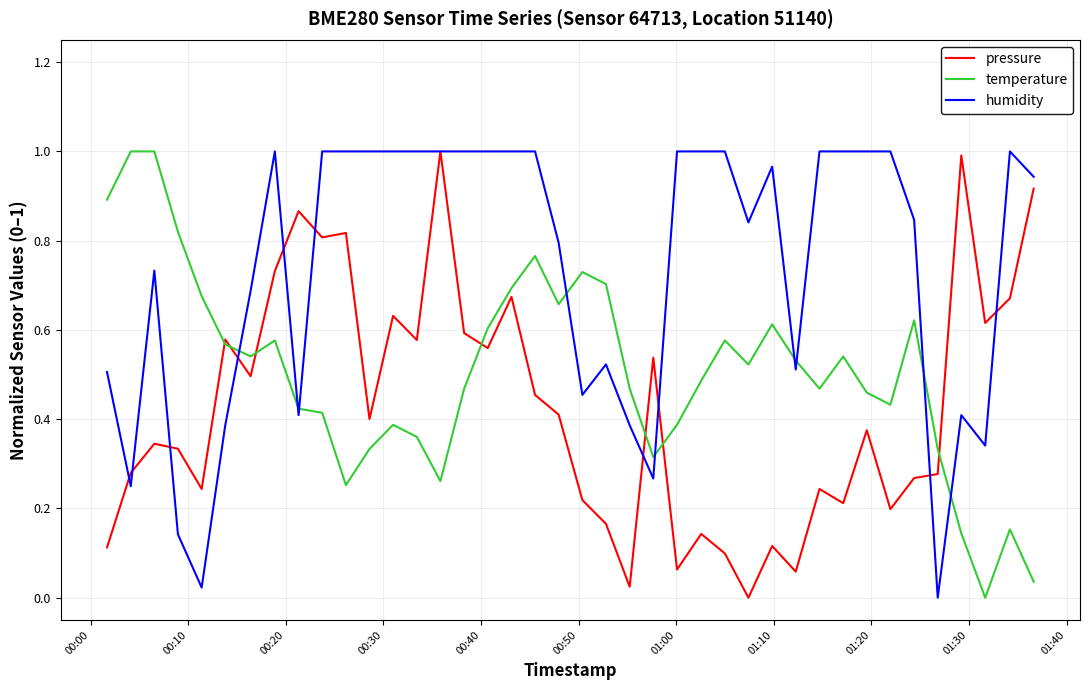

List the series in order of their overall mean, lowest first.

pressure, temperature, humidity